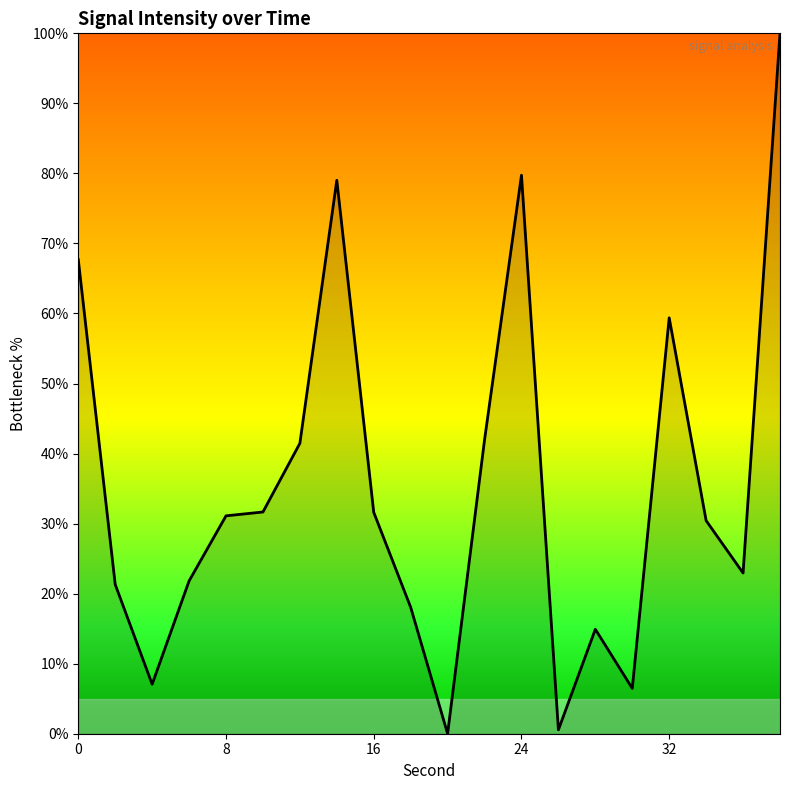

What is the difference between the maximum and minimum values?

100.0